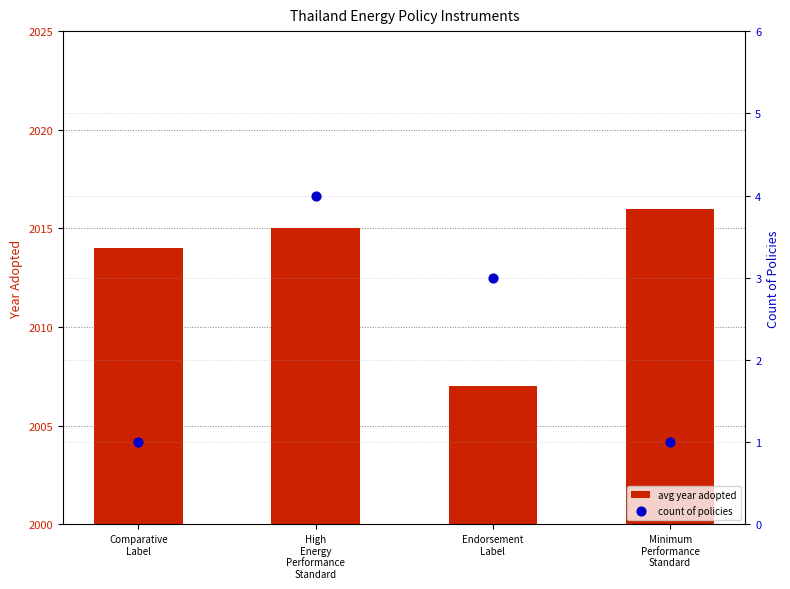

Which series contains the lowest Y value?

count of policies